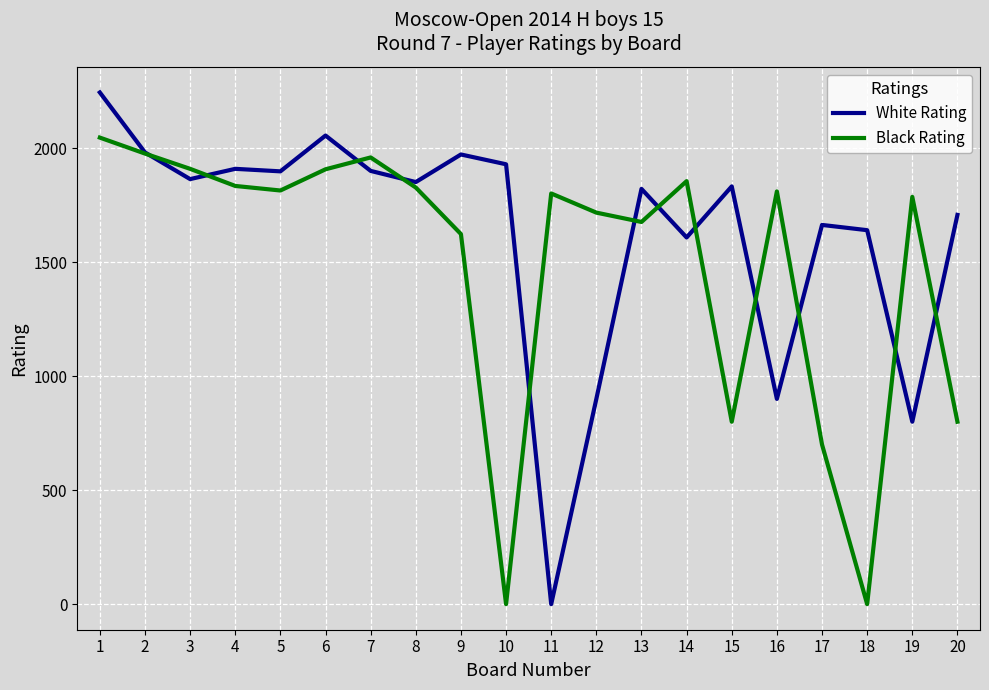

How many lines are shown in the chart?

2